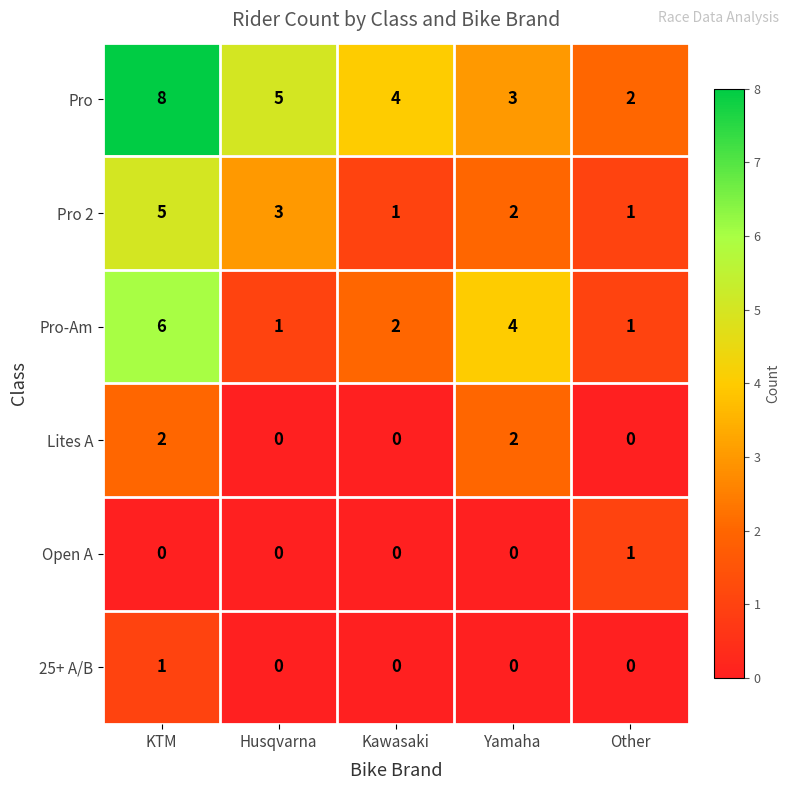

Is it true that Lites A equals 2 at Yamaha?

True